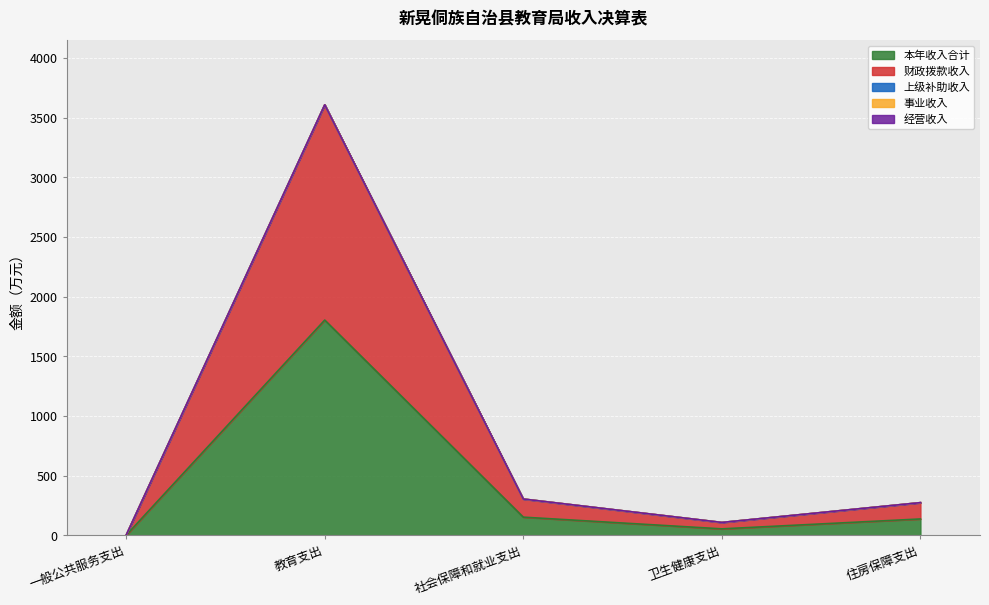

Is it true that 上级补助收入 equals 0.0 at 住房保障支出?

True